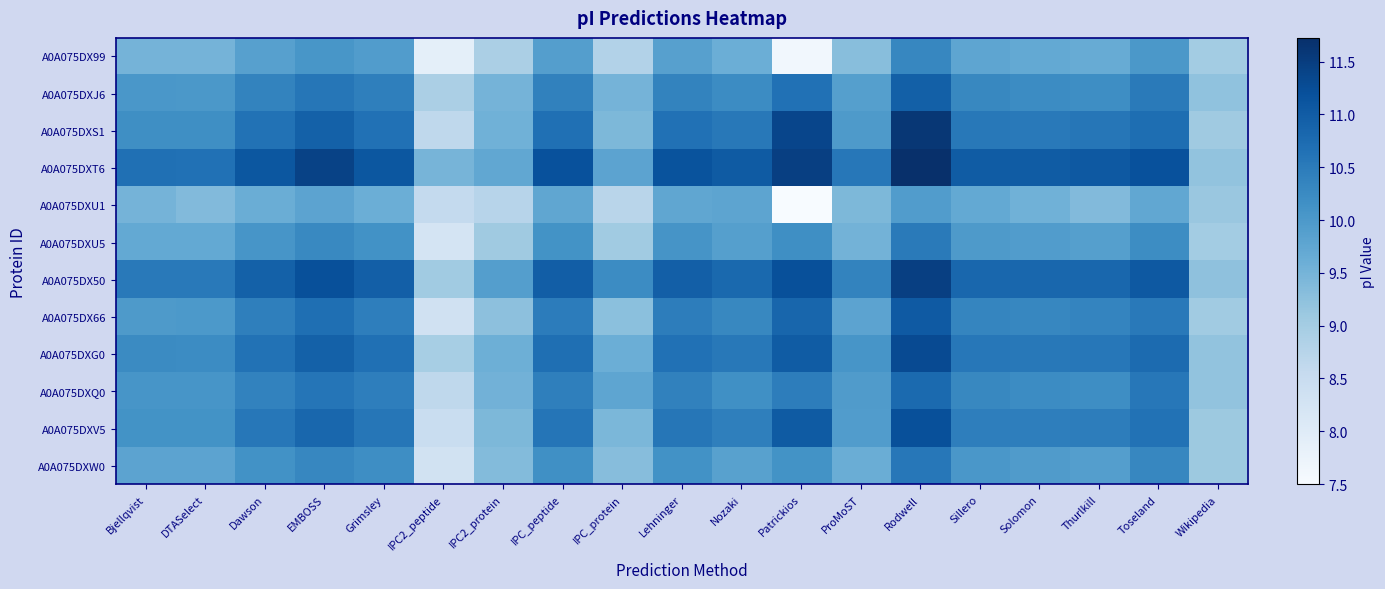

What is the greatest value displayed?

11.7